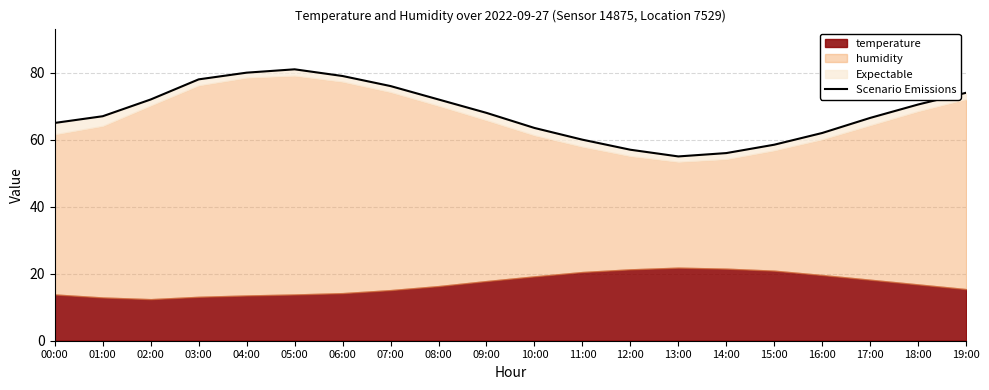

What is the minimum value shown in the chart?

55.0